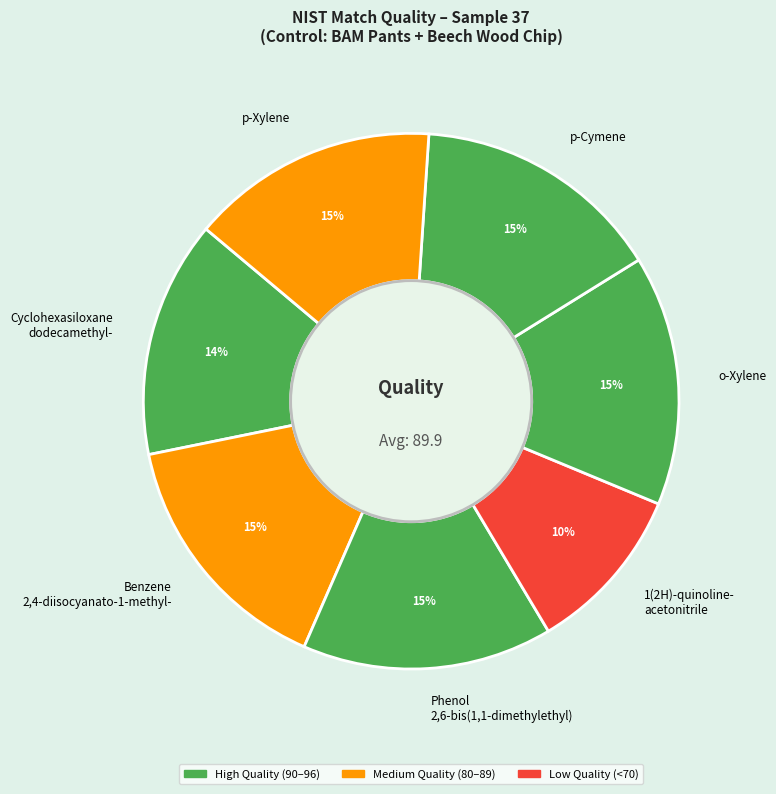

How many slices are in this pie chart?

7